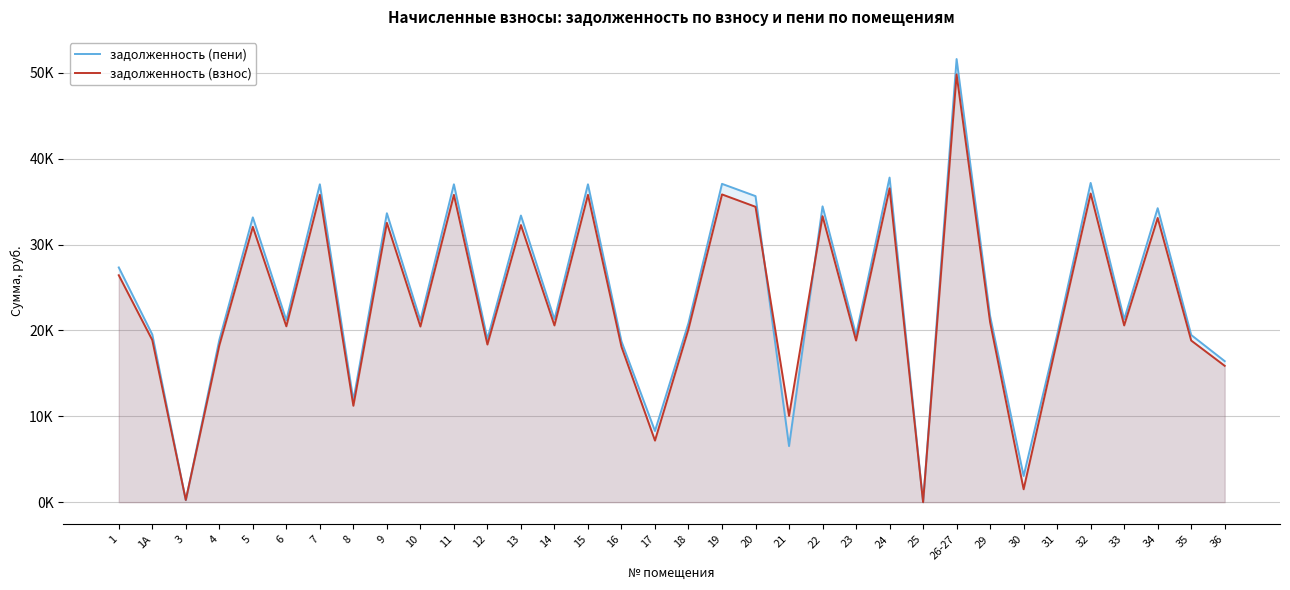

Which category has the lowest value in the задолженность (взнос) series?

25